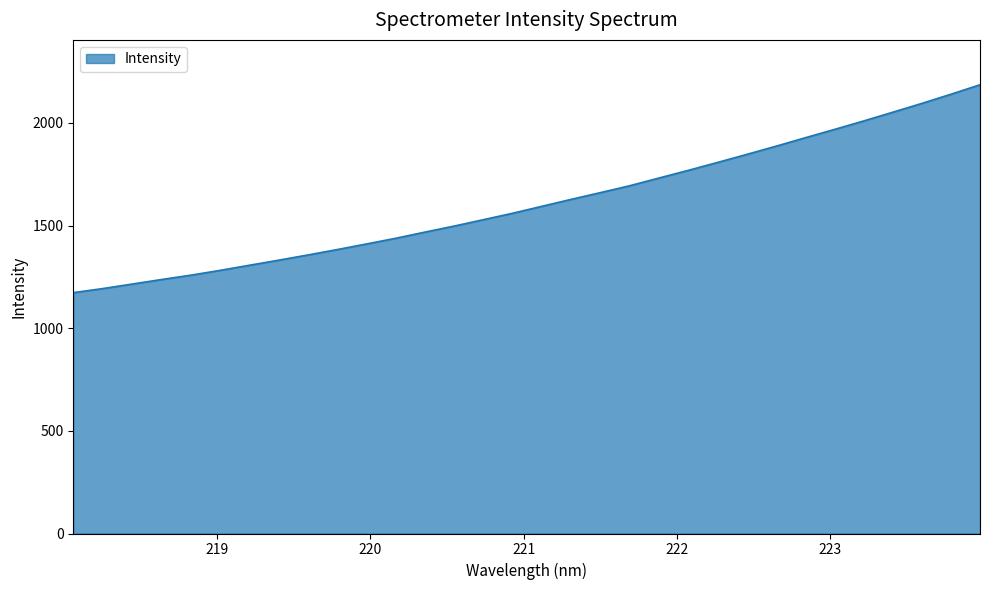

What is the smallest value displayed?

1173.0